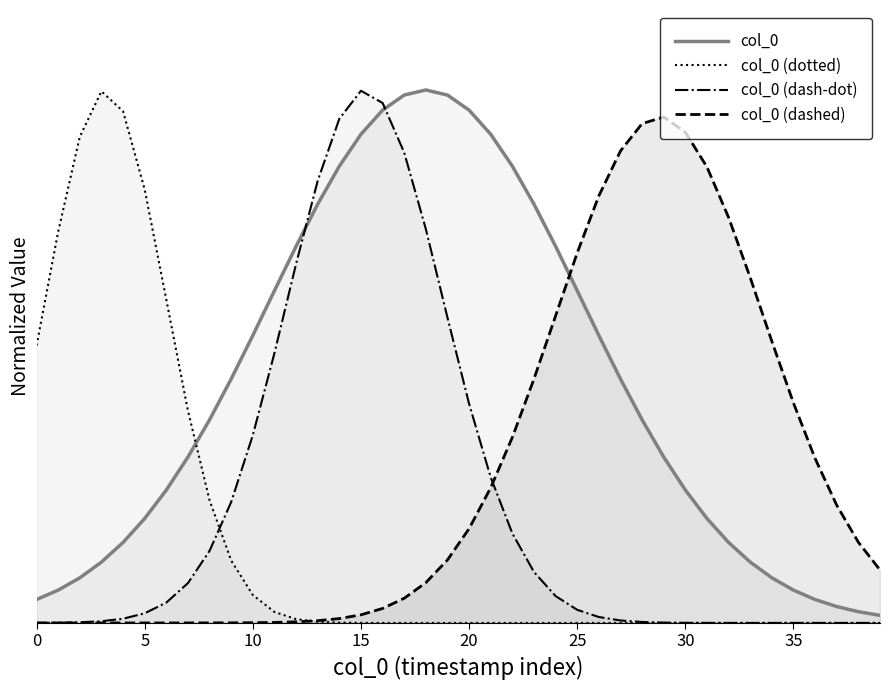

Rank the series by their average value, from lowest to highest.

col_0 (dotted), col_0 (dash-dot), col_0 (dashed), col_0